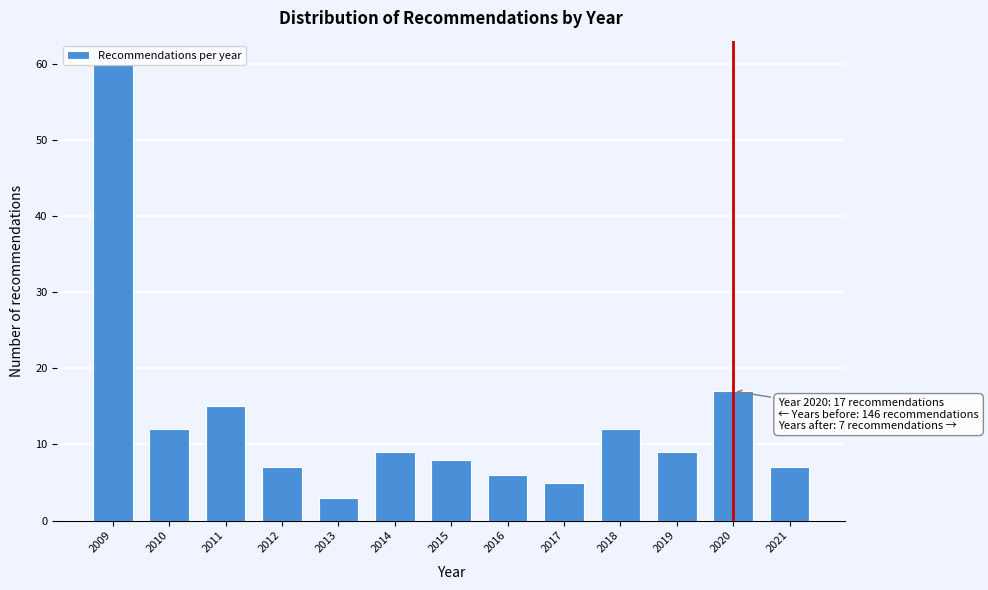

Where is the data nearest to the value 31?

2020